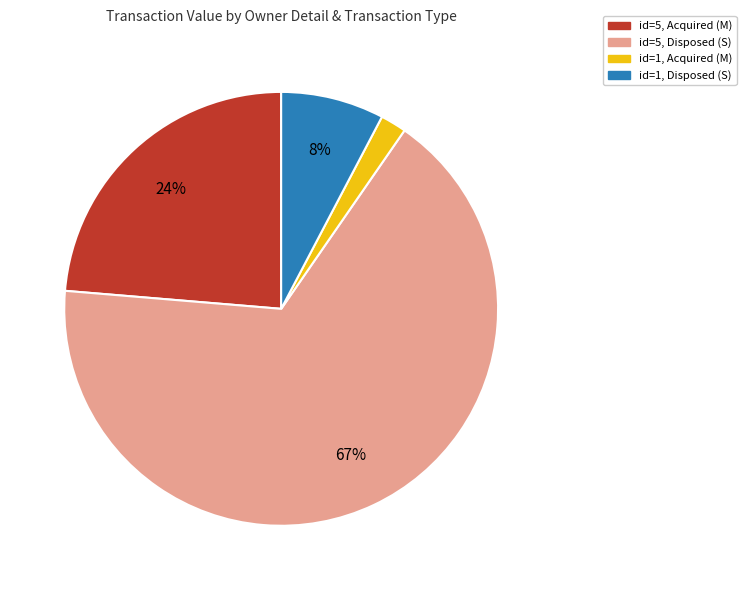

To the nearest percent, what is the average slice percentage?

25%